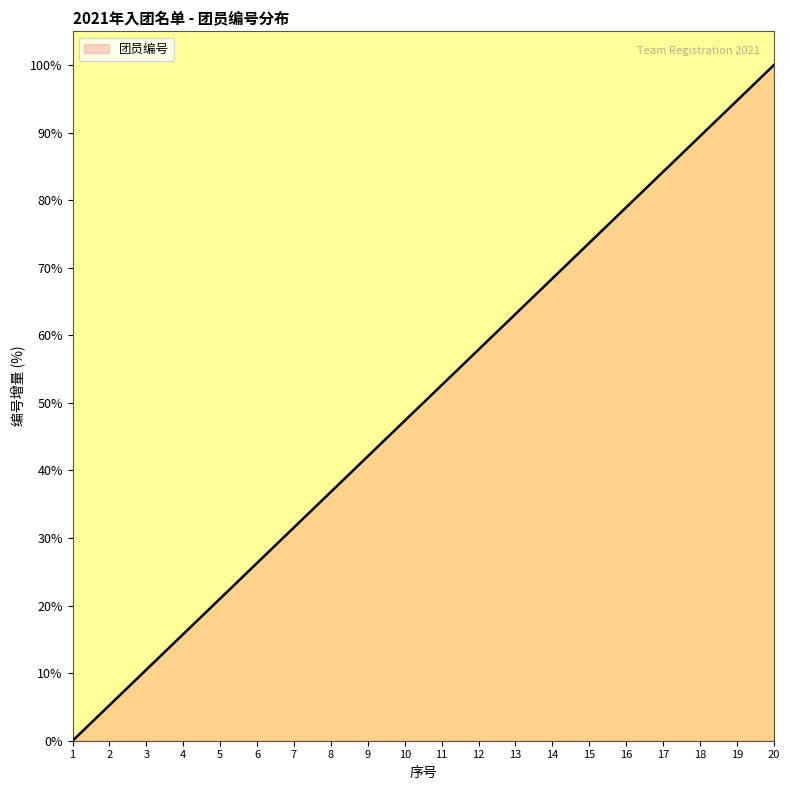

Does the chart display data point markers on the line(s)?

No